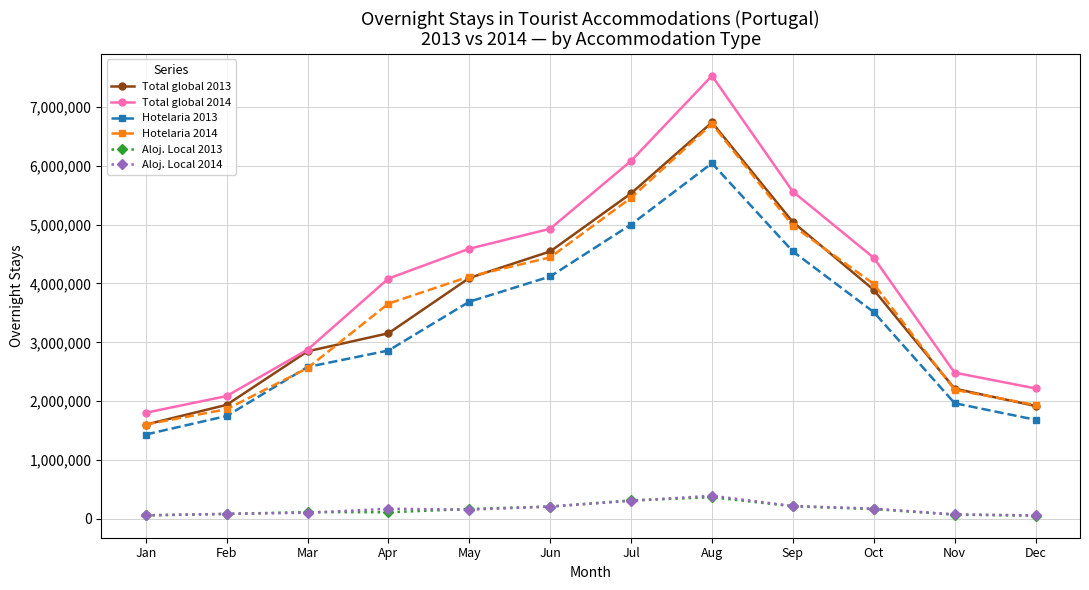

Where is the first local maximum for Total global 2013?

Aug